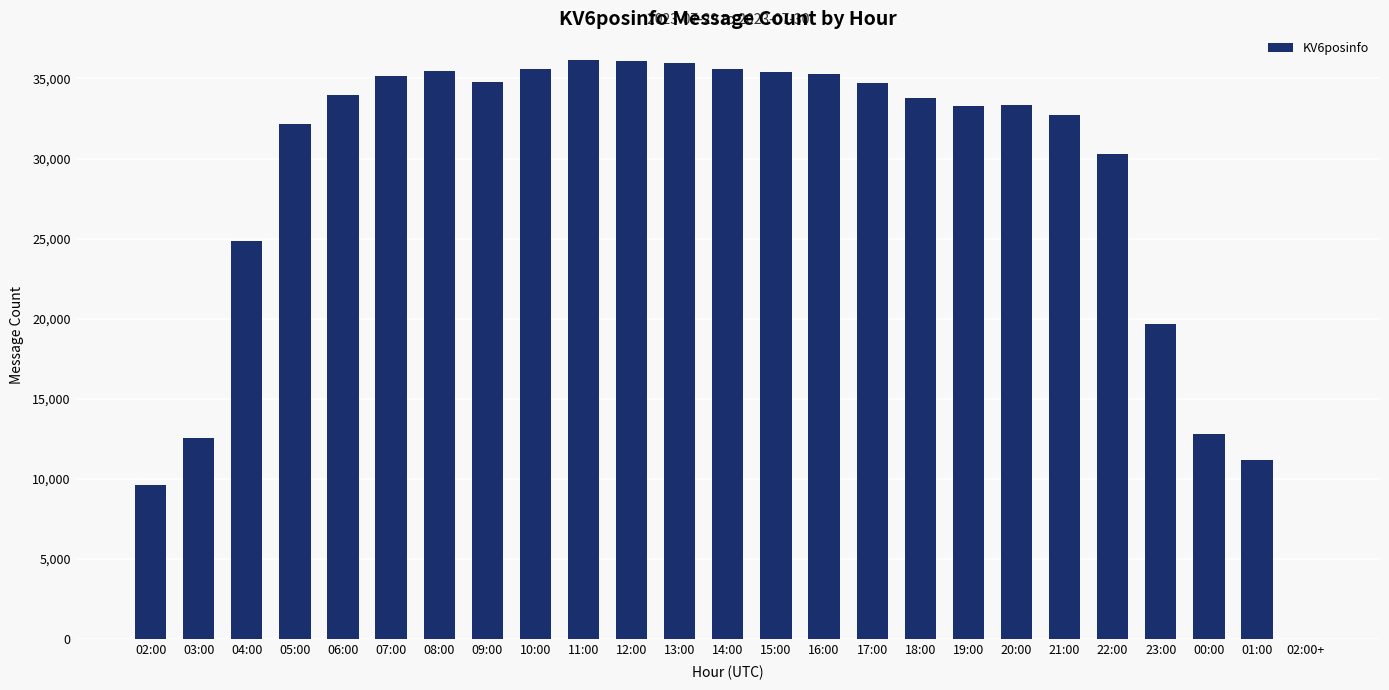

The value at 16:00 is 13569. True or false?

False